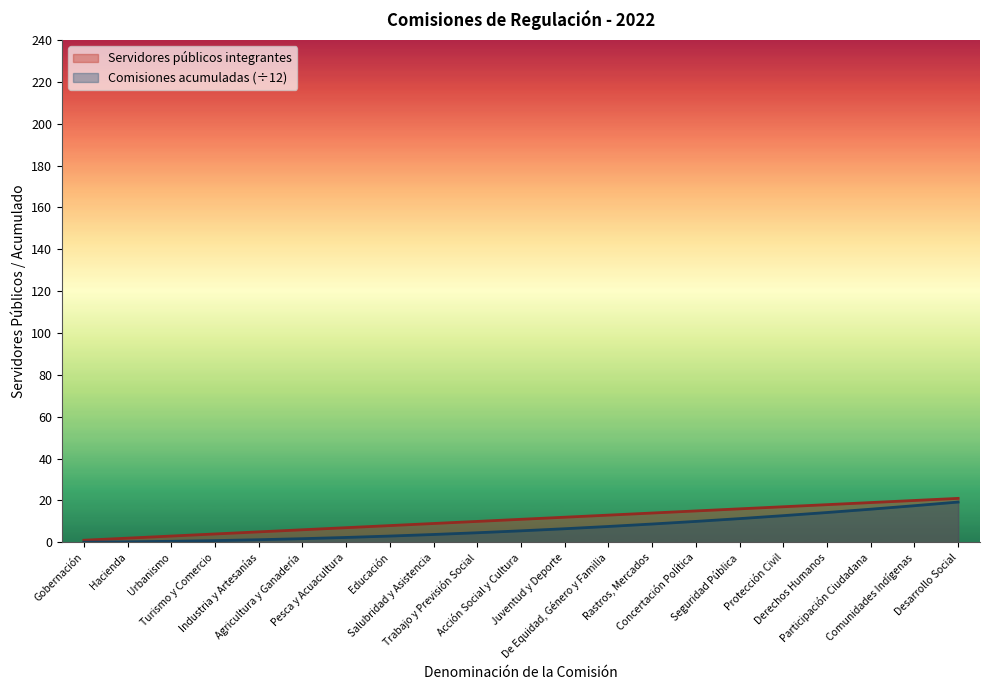

True or false: Comisiones acumuladas and Servidores públicos integrantes intersect in this chart.

False